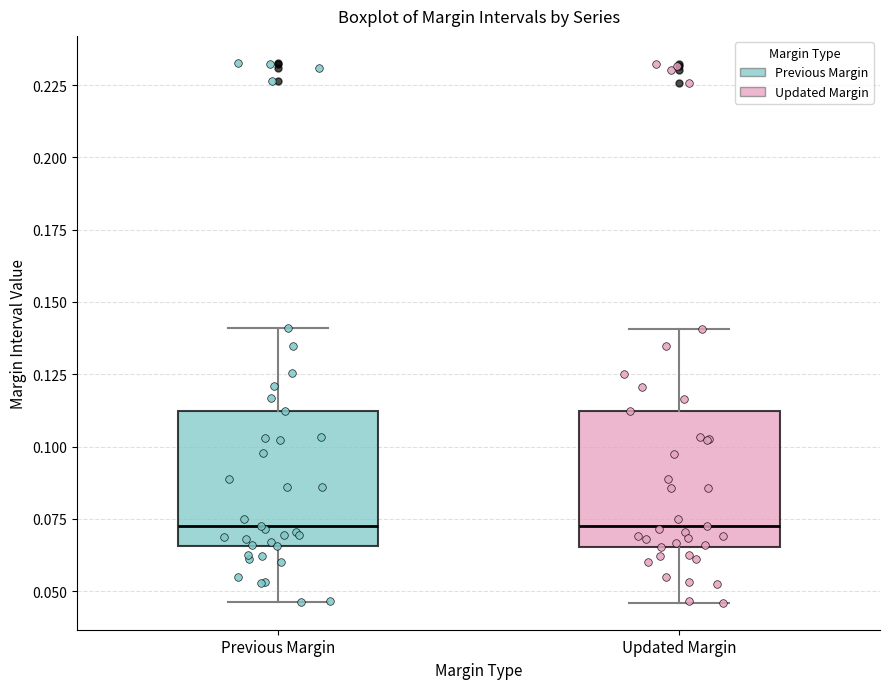

Reading left to right, transcribe this box plot: for each box, give where its median line is, the range the box spans, and where its two whiskers end, as read against the y-axis. The values are not printed on the chart, so give them approximately, as read against the axis.

Previous Margin: median 0.075, box 0.065 to 0.110, whiskers 0.045 to 0.140
Updated Margin: median 0.070, box 0.065 to 0.110, whiskers 0.045 to 0.140